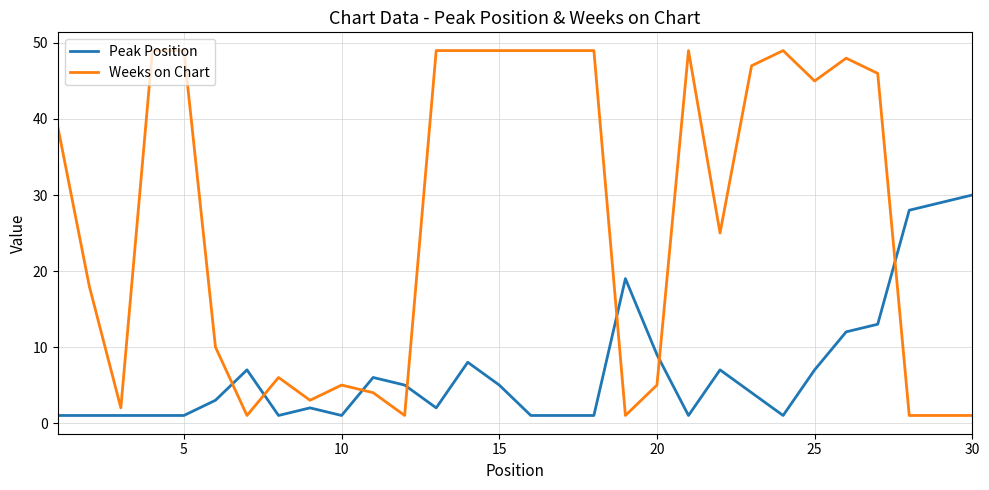

List the series in order of their overall mean, highest first.

Weeks on Chart, Peak Position